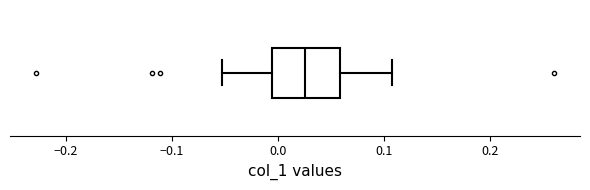

Read this box plot against the x-axis: the position of the median line, the range covered by the box, and the ends of both whiskers. The values are not printed on the chart, so give them approximately, as read against the axis.

median 0.03, box -0.01 to 0.06, whiskers -0.05 to 0.11